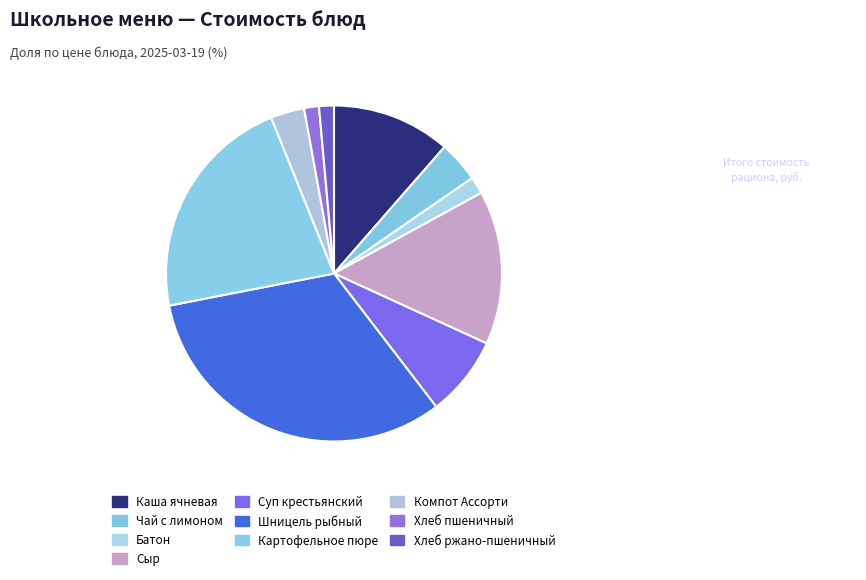

To the nearest percent, what portion does Хлеб ржано-пшеничный represent?

1%